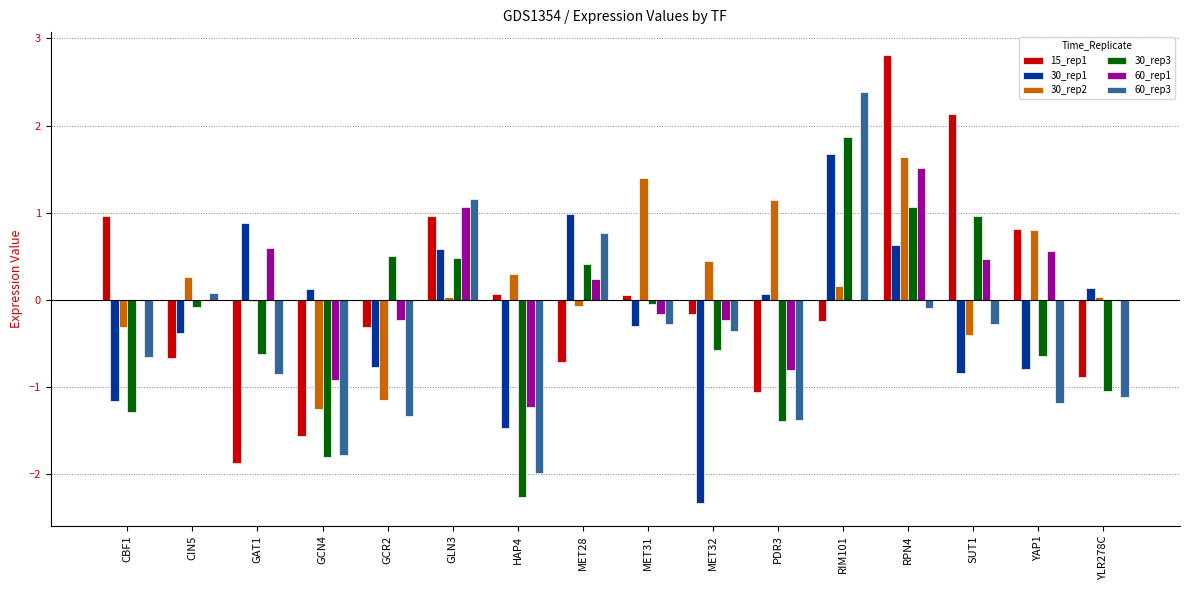

What is the sum of the 30_rep1 values at MET32 and GCR2?

-3.1